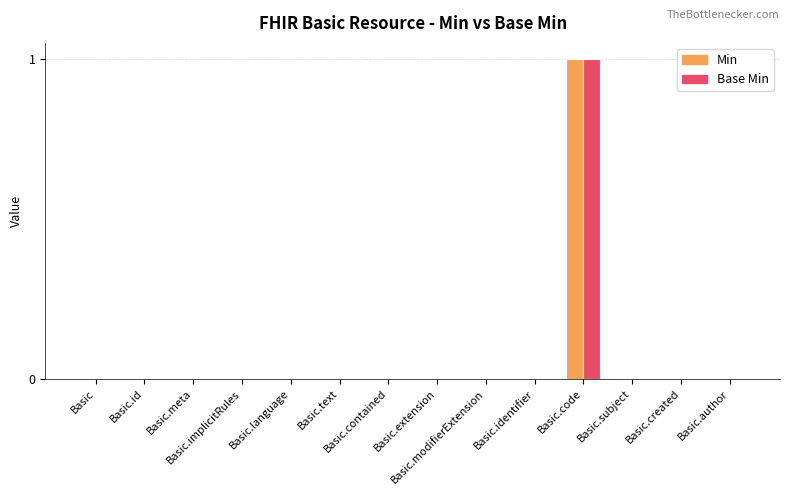

How many groups of bars are there?

14